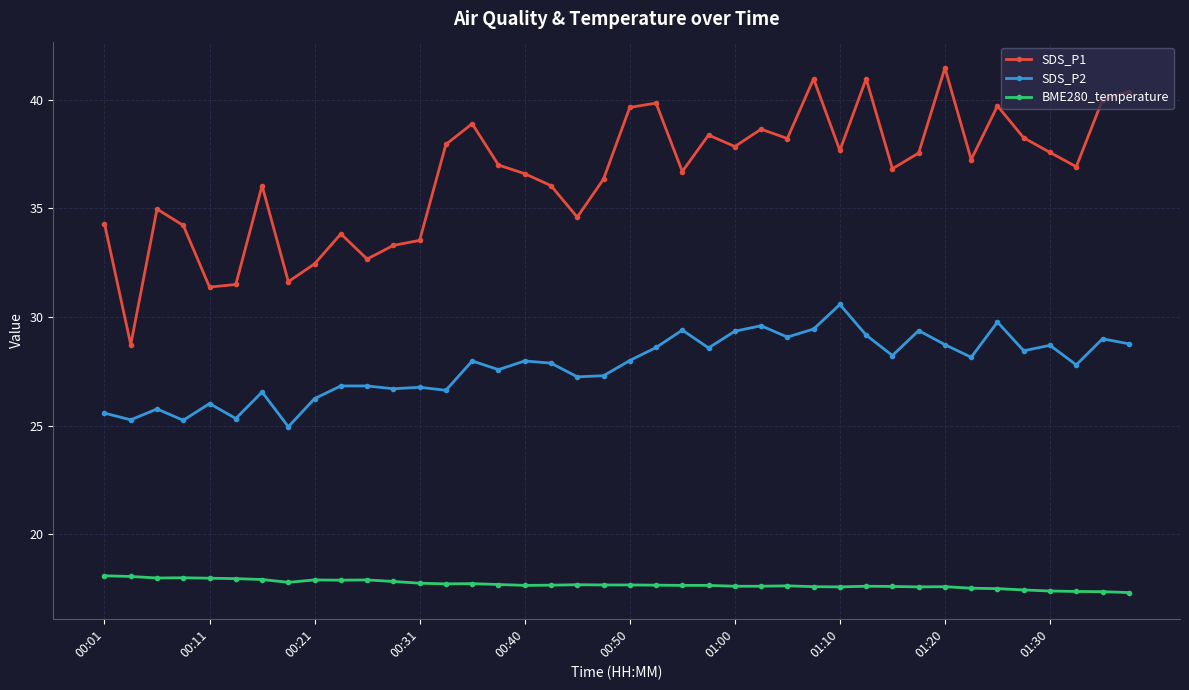

Which series has the largest total across all categories?

SDS_P1